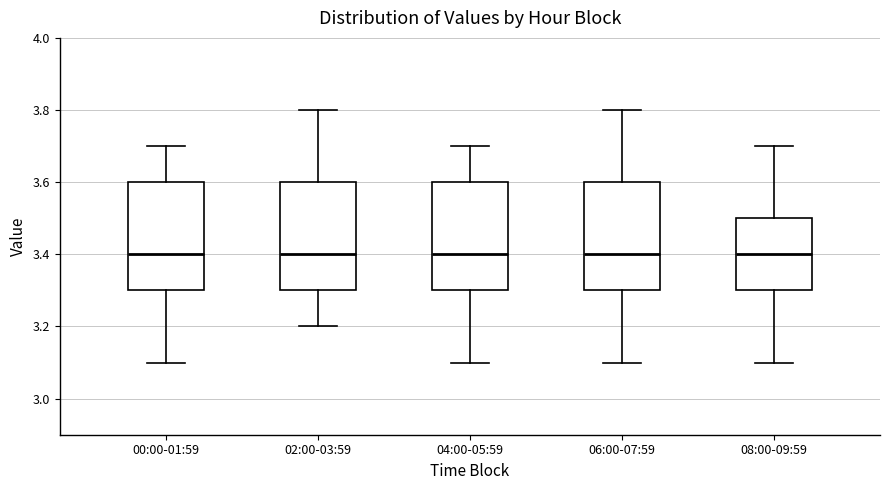

Where is the lower edge of the box for 02:00-03:59 on the y-axis? The values are not printed on the chart, so give them approximately, as read against the axis.

3.3